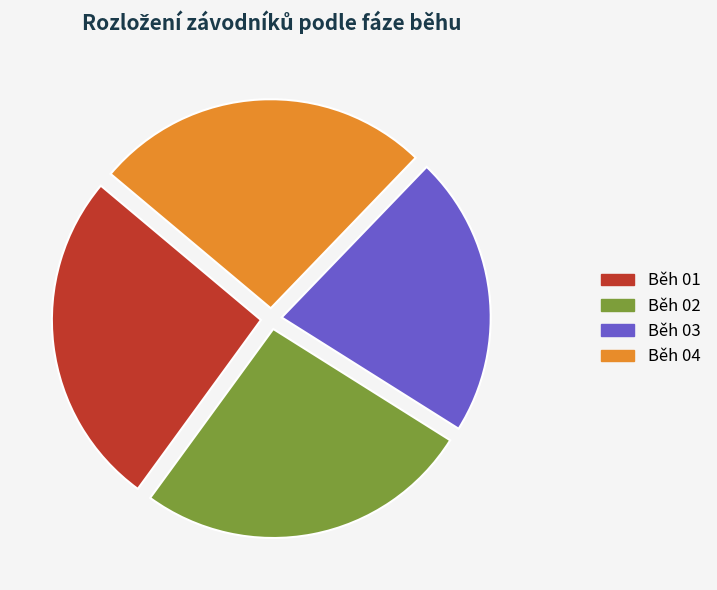

Count the number of slices in the pie.

4